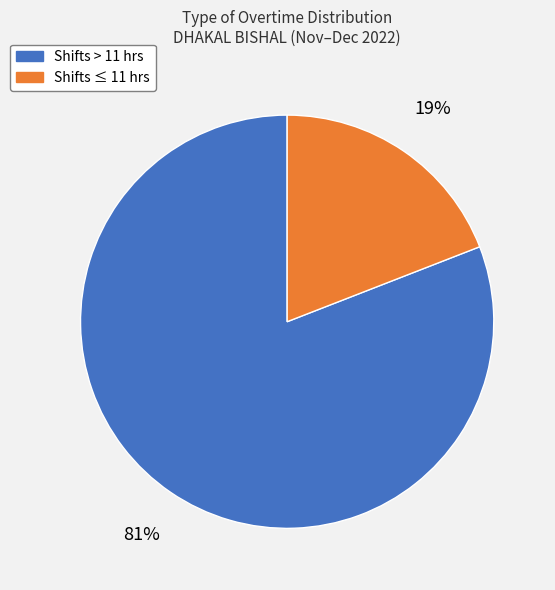

What is the smallest slice in the pie chart?

Shifts ≤ 11 hrs